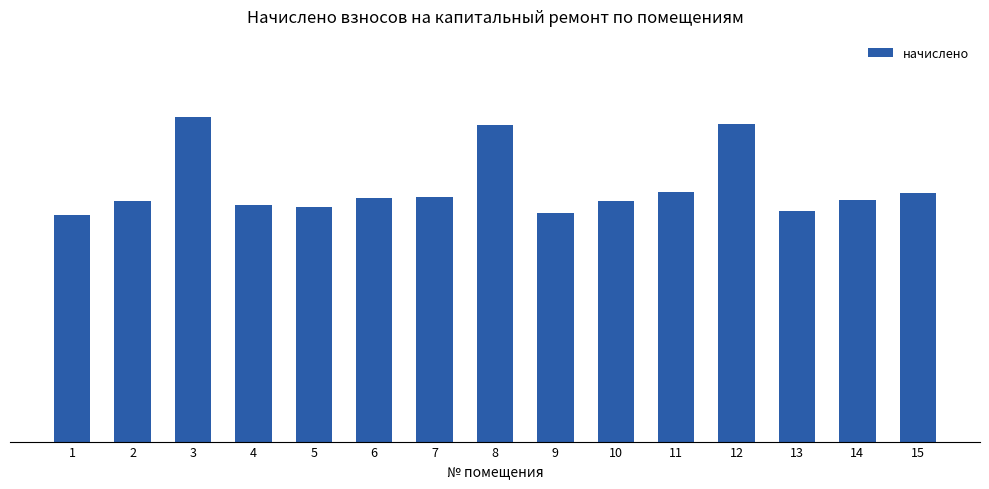

Between 9 and 15, which is larger?

15